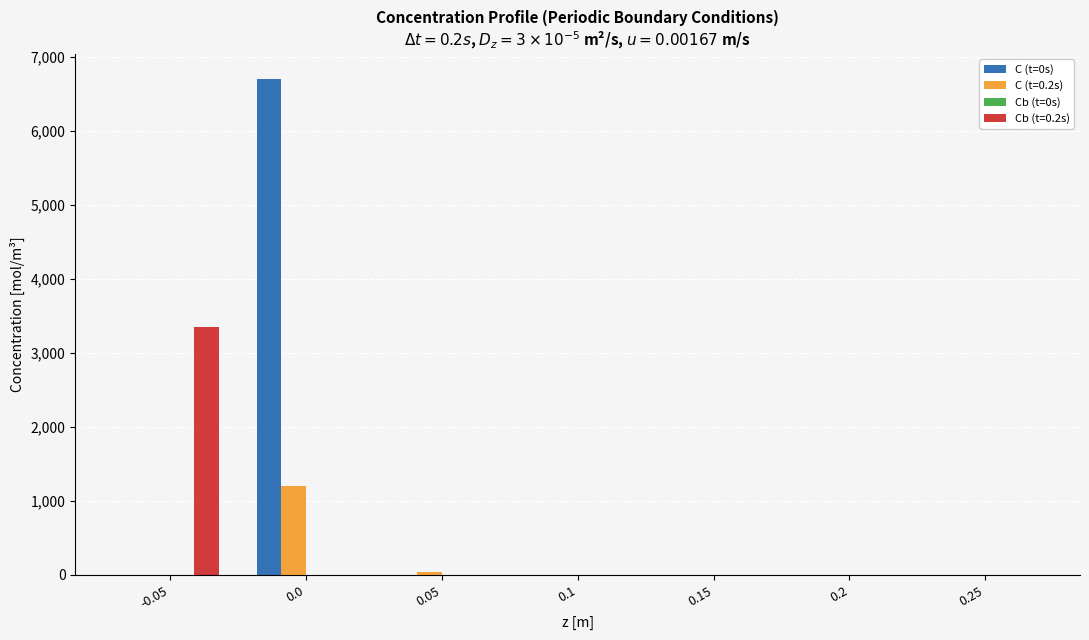

What is the maximum value for C (t=0s)?

6700.0